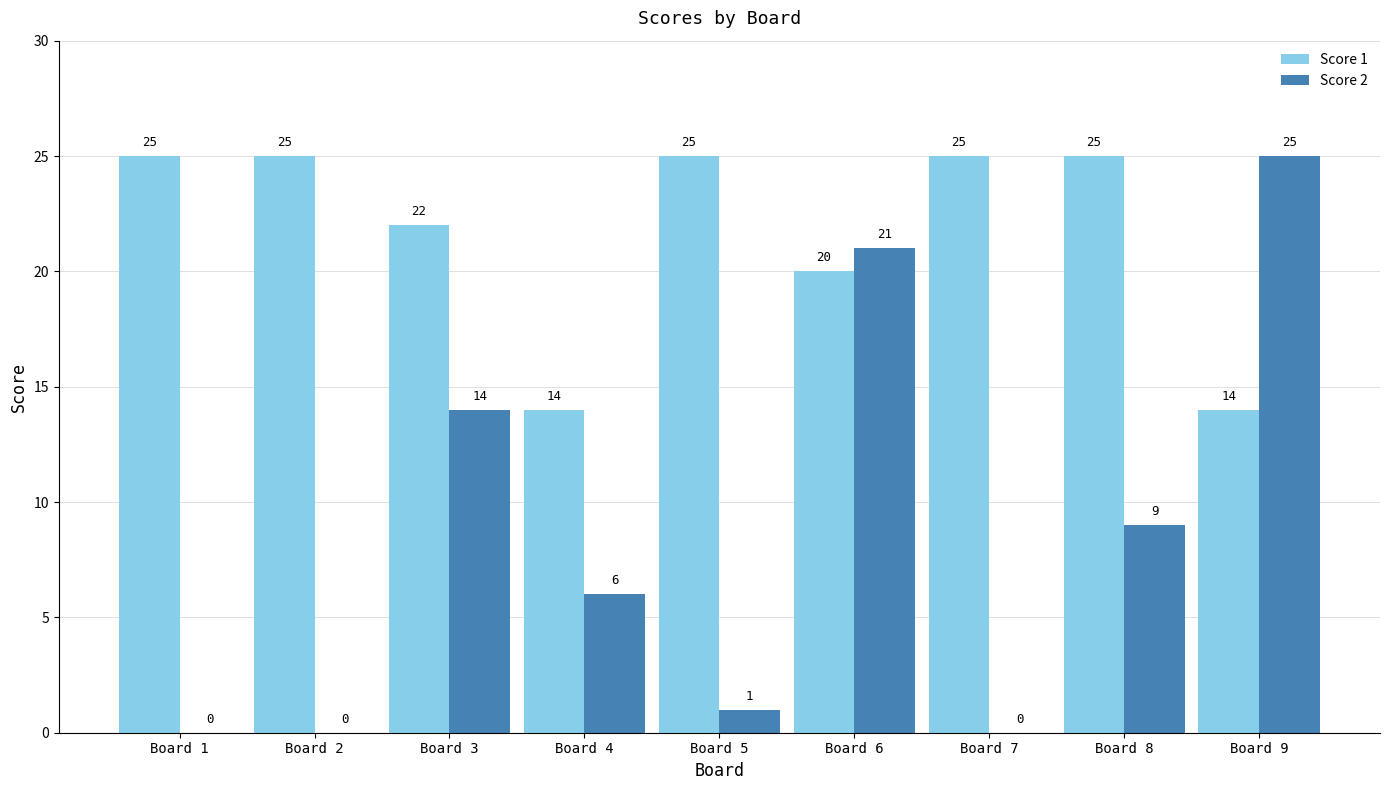

Between Board 1 and Board 6, which series saw the biggest shift?

Score 2